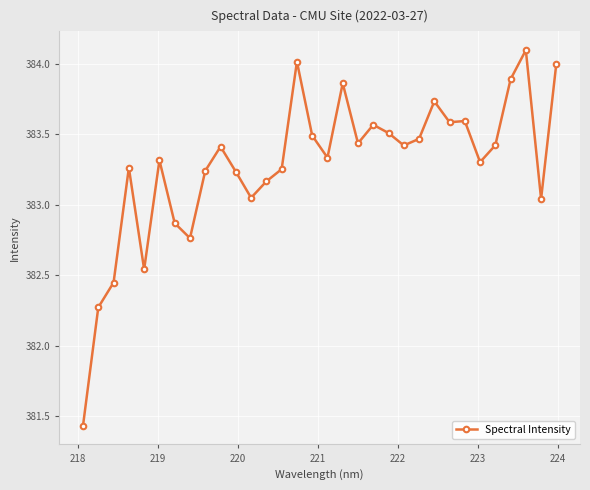

What is the maximum value shown in the chart?

384.1